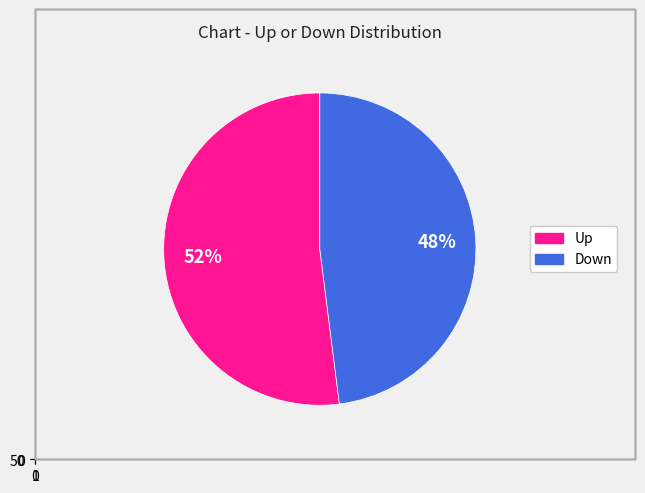

Which category has the smallest portion of the pie?

down